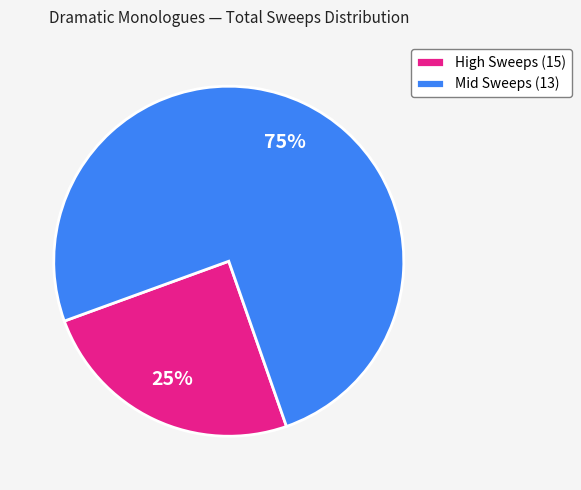

Between Mid Sweeps (13) and High Sweeps (15), which is larger?

Mid Sweeps (13)